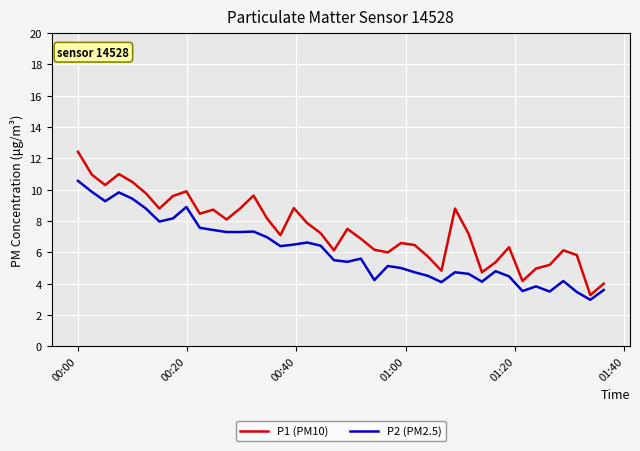

True or false: P1 (PM10) has more than 2 interior local peaks.

True